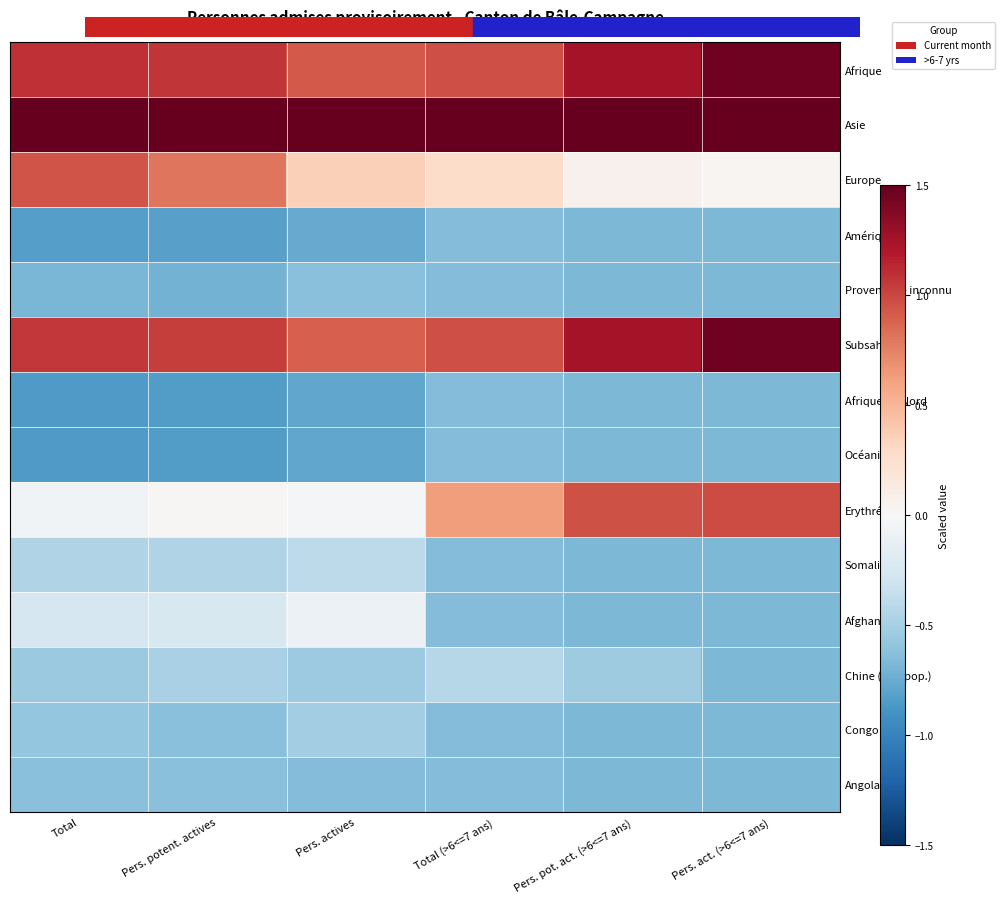

How many series are shown in this chart?

14